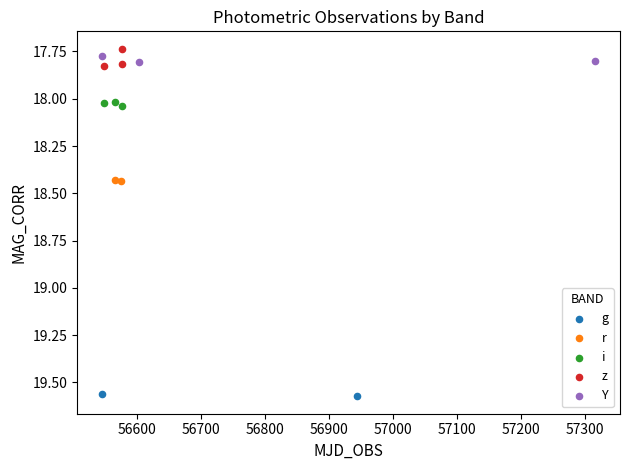

What are all the series names shown in the legend?

g, r, i, z, Y